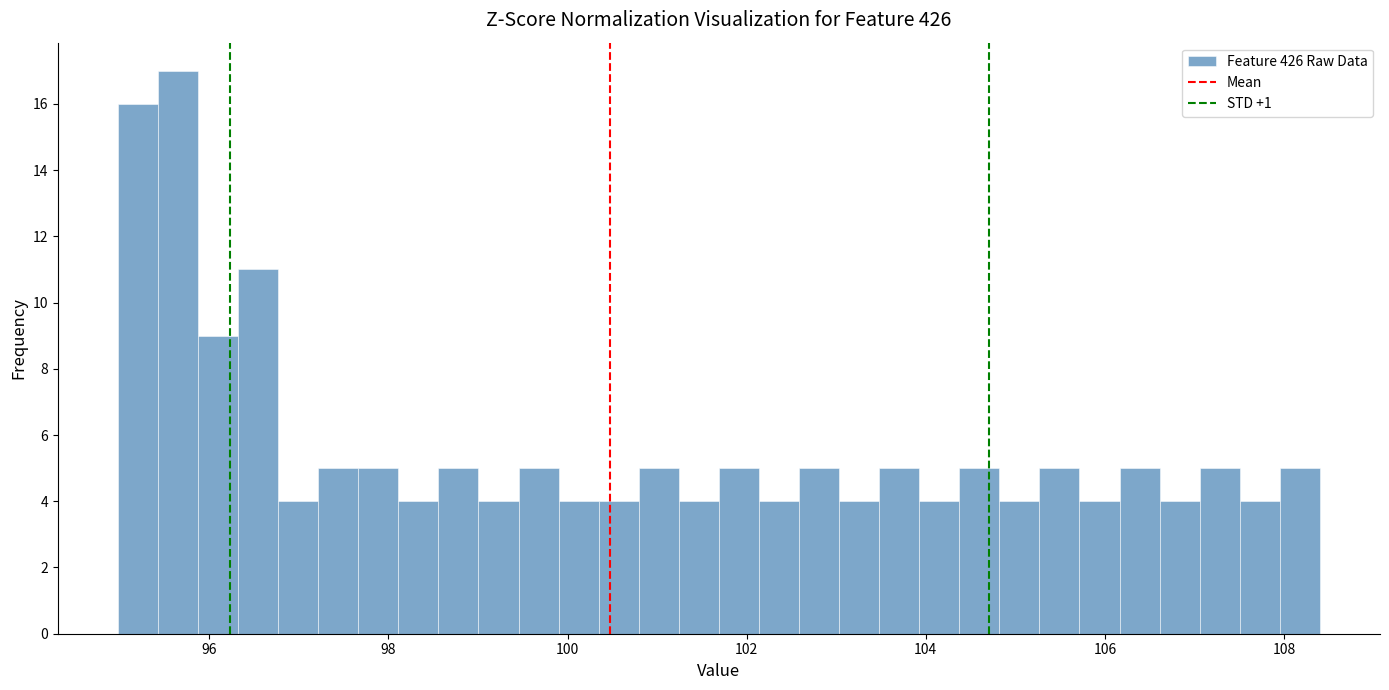

Around what value on the x-axis is the tallest bar? Give the approximate position of its centre, as read against the axis.

95.6